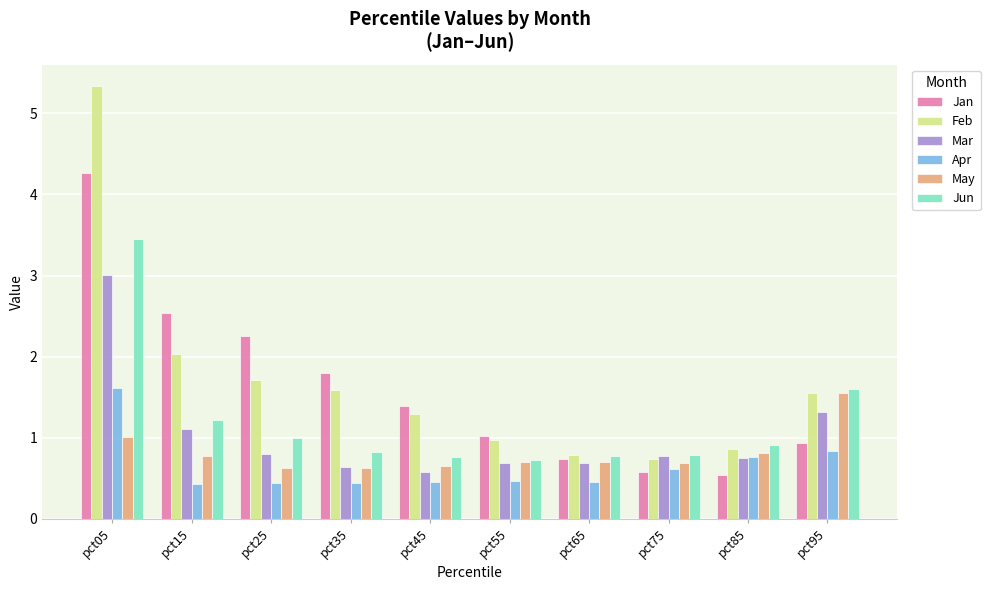

What is the minimum value shown in the chart?

0.4